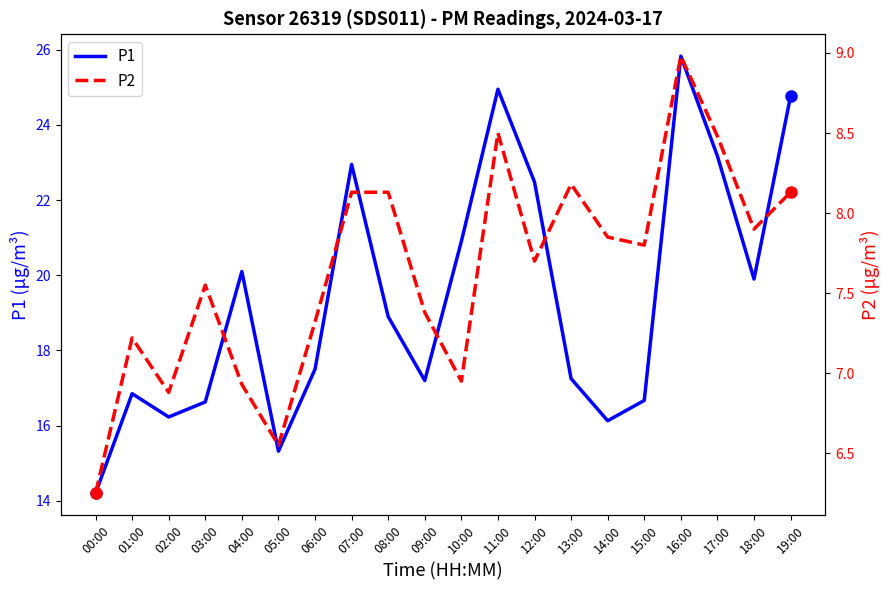

Count the number of categories in the chart.

20